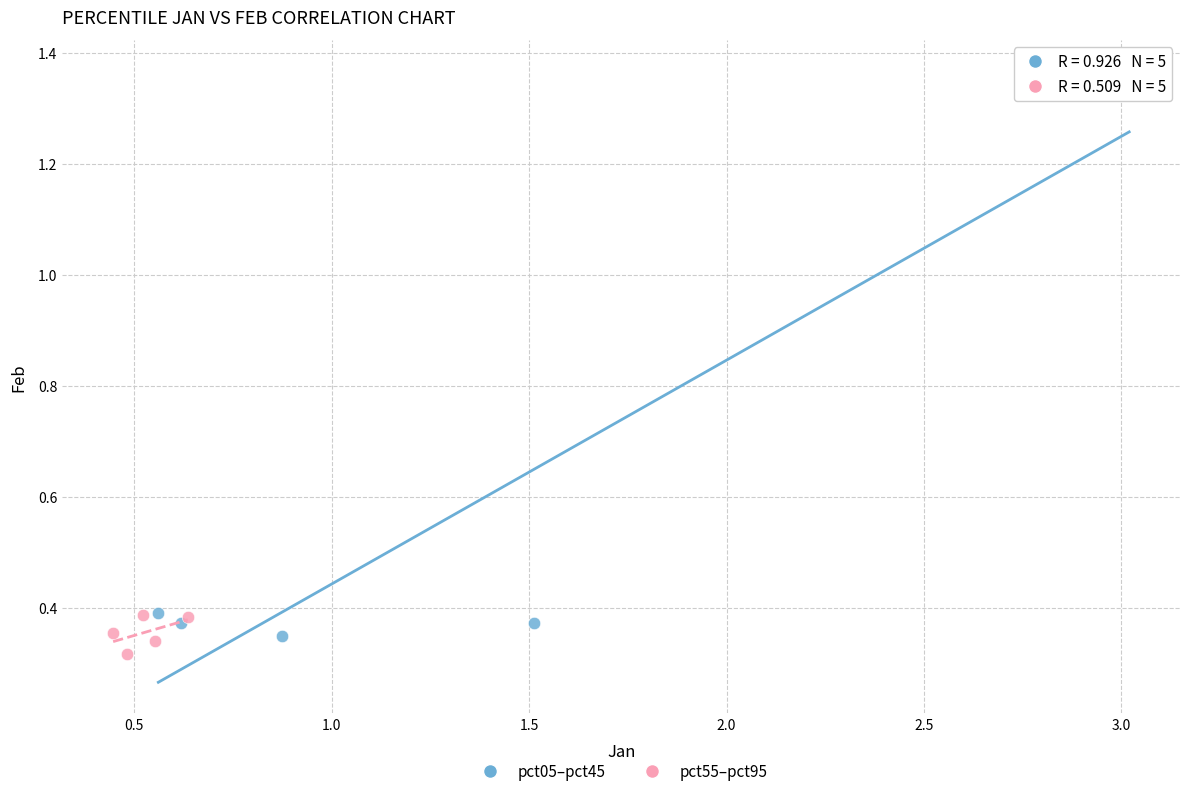

Which series has the largest Y range (max minus min)?

pct05–pct45